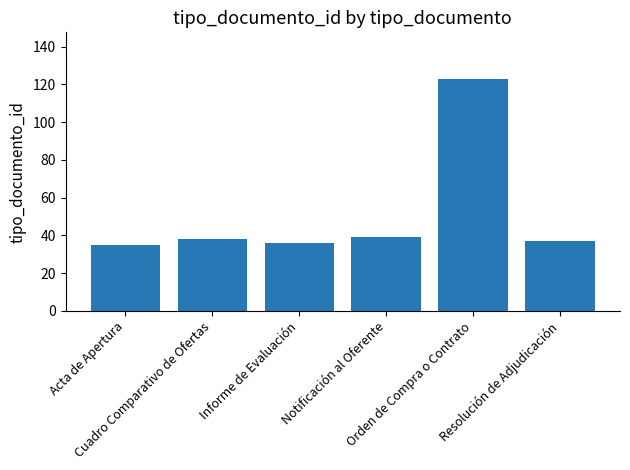

Reading left to right, list all the values displayed in this chart.

35	38	36	39	123	37